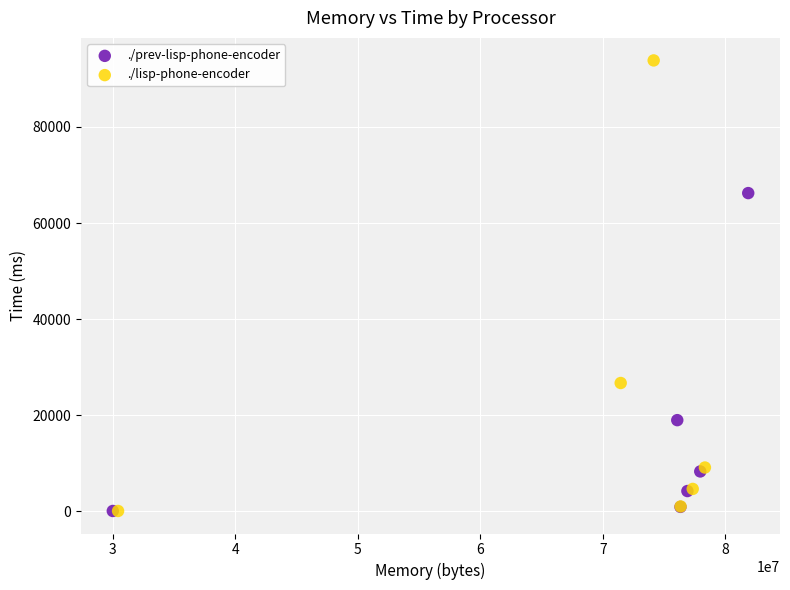

Which series reaches the maximum Y coordinate?

./lisp-phone-encoder